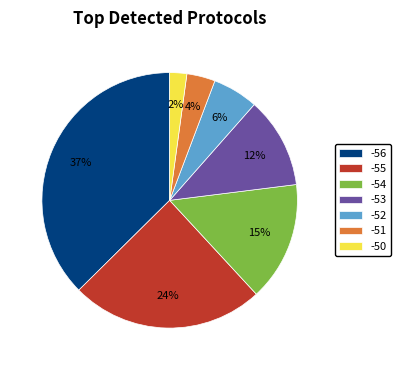

Combined, do -52 and -50 account for over 50%?

No